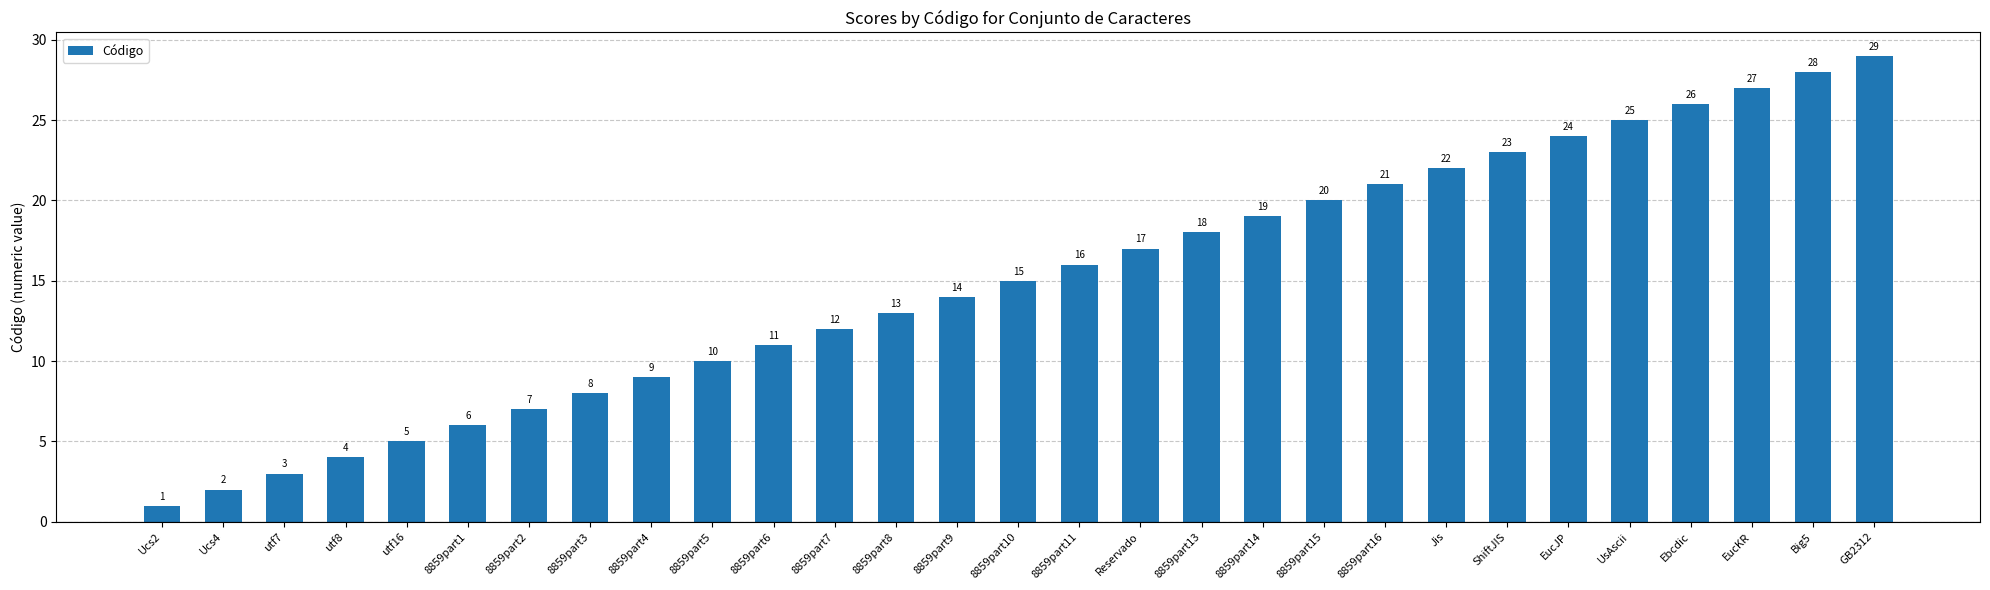

What is the average value?

15